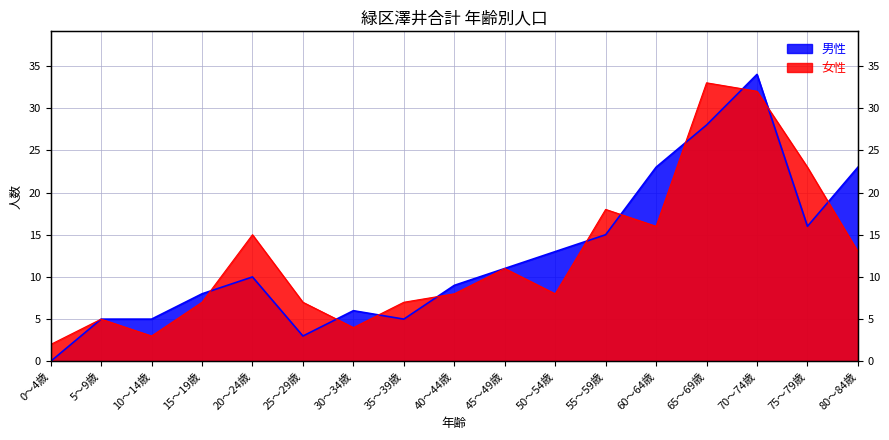

What position from the right is 10～14歳?

15